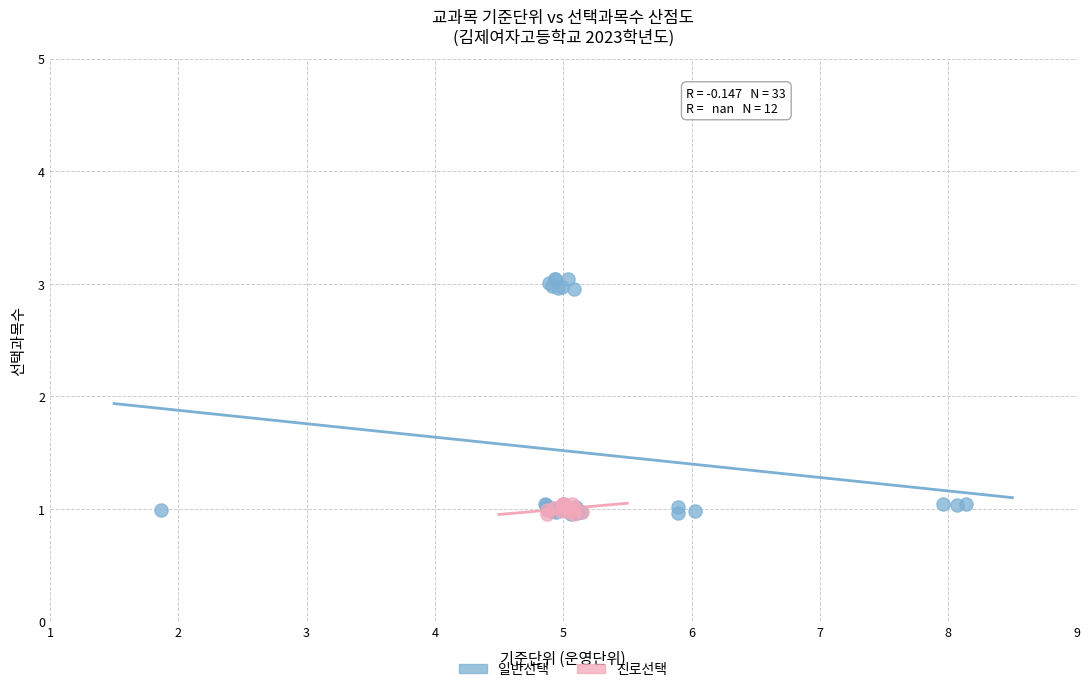

Which series has the widest spread of Y values?

일반선택